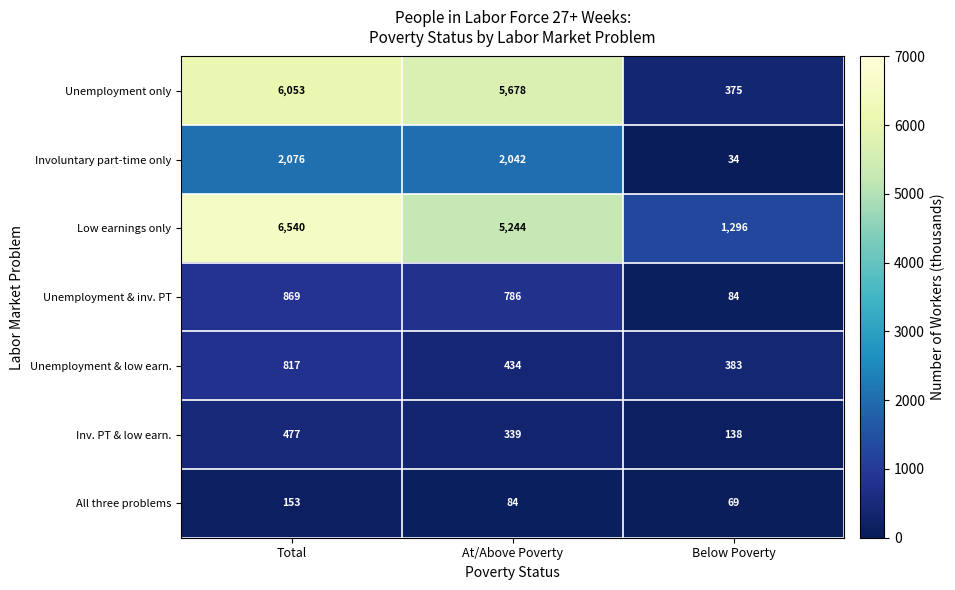

What is the sum of all Unemployment & low earn. values?

1634